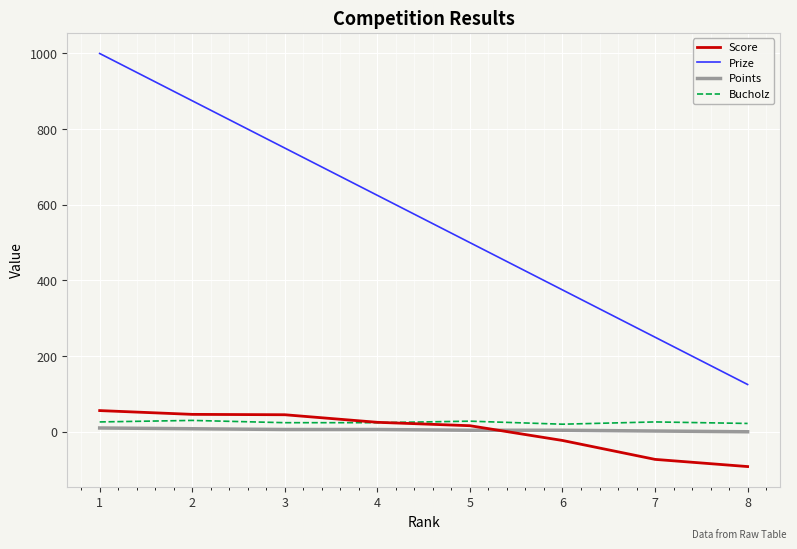

Does the chart have visible grid lines?

Yes